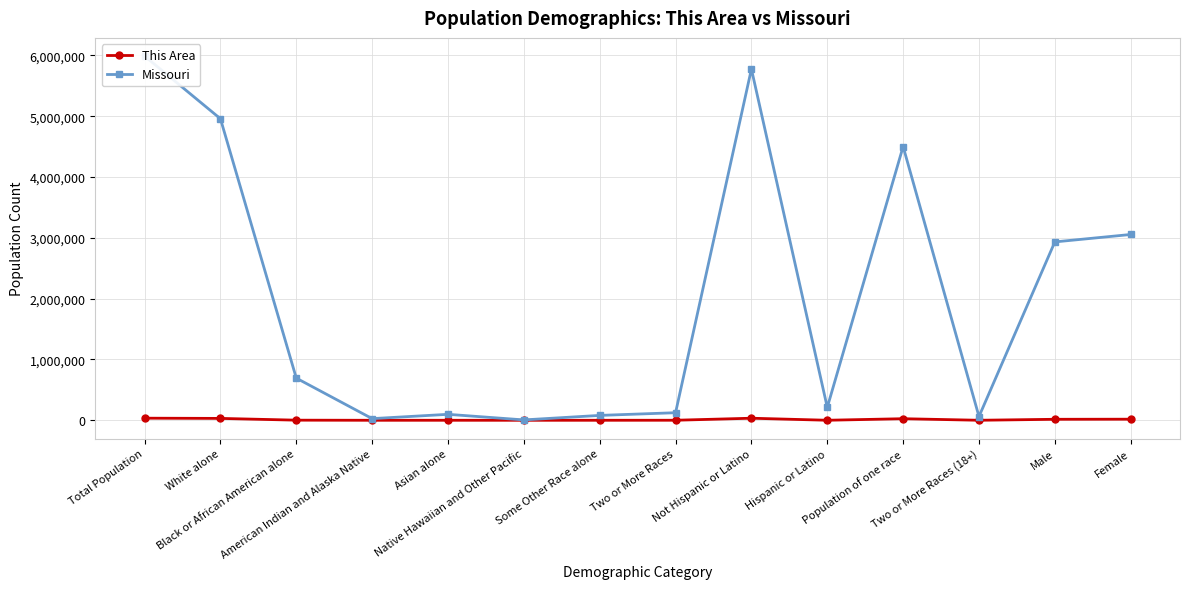

Is it true that This Area equals 12404 at Female?

False